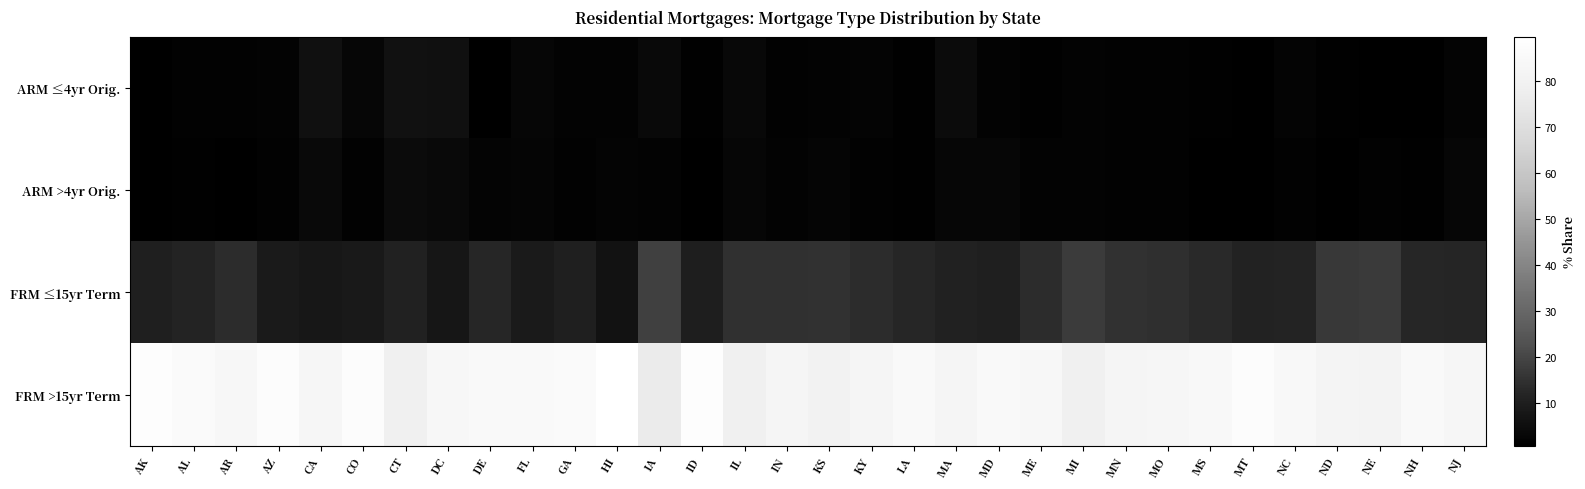

Which series has the largest total across all categories?

FRM >15yr Term